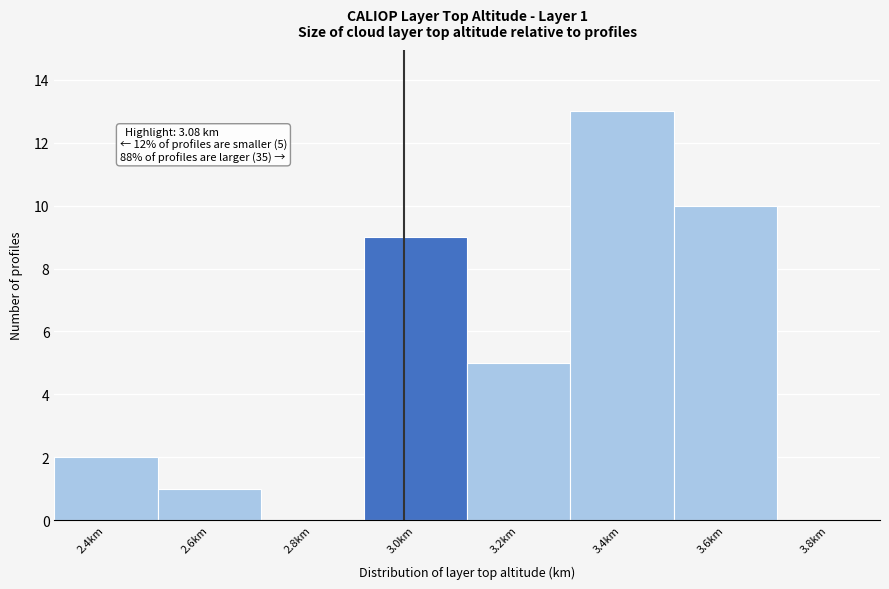

Reading right to left, list all the values displayed in this chart.

3.8km=0	3.6km=10	3.4km=13	3.2km=5	3.0km=9	2.8km=0	2.6km=1	2.4km=2